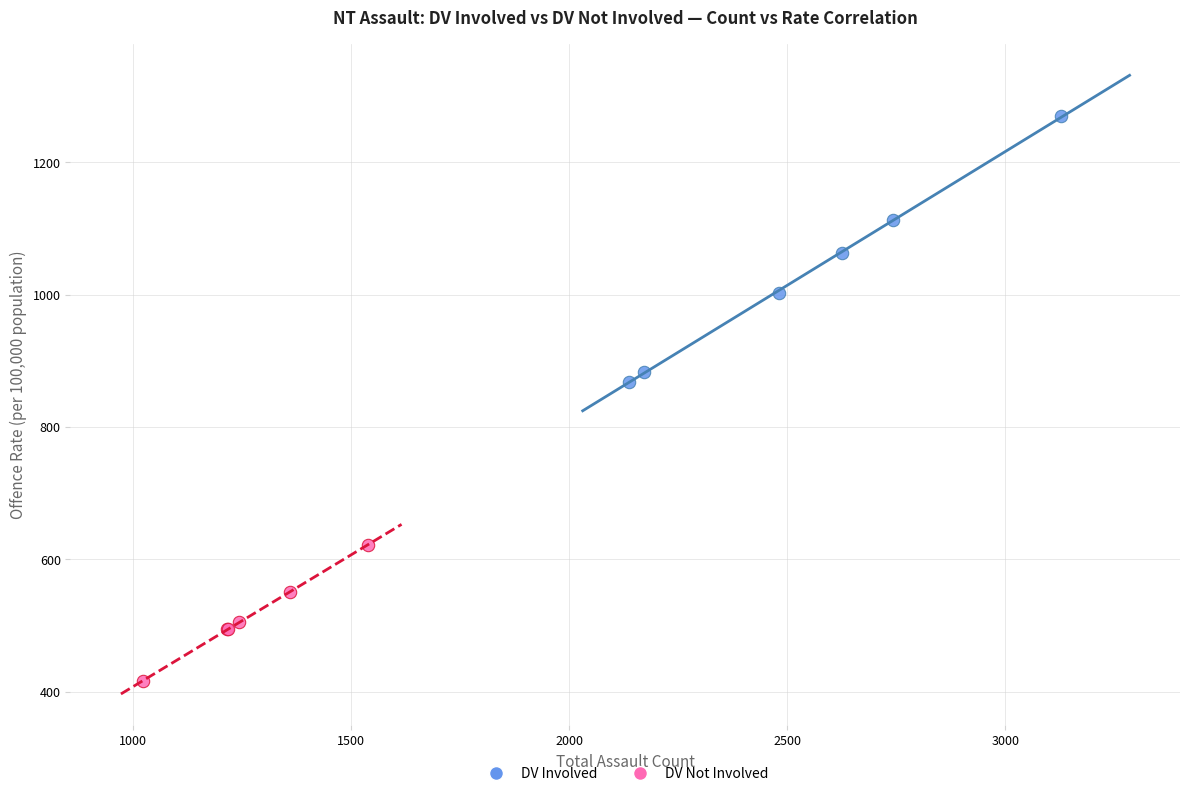

Which series contains the highest Y value?

DV Involved